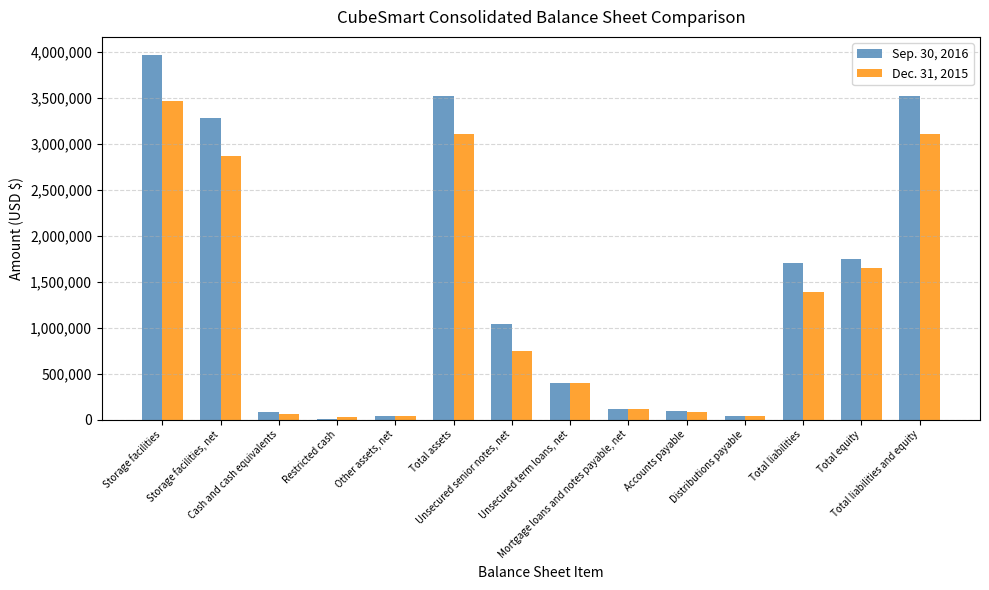

What is the average value of the Sep. 30, 2016 series?

1397975